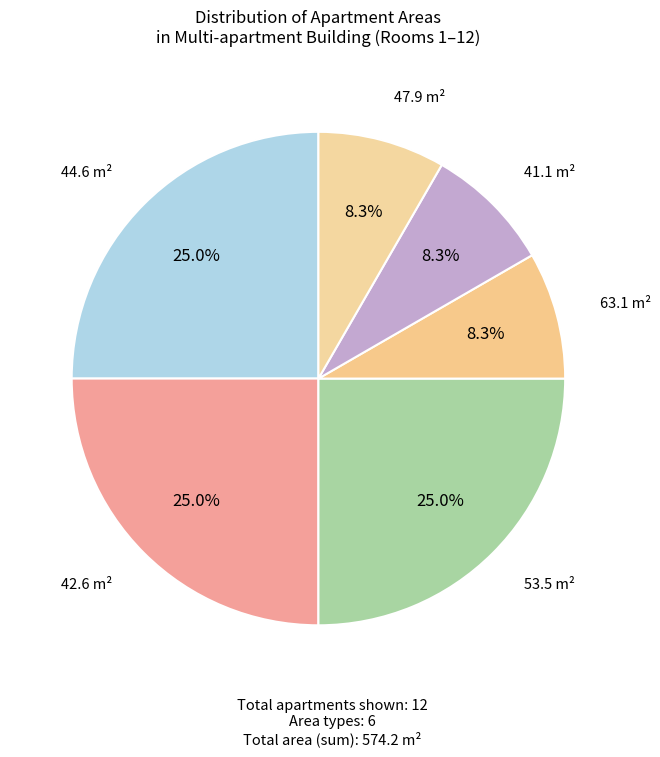

Does any single category account for the majority?

No